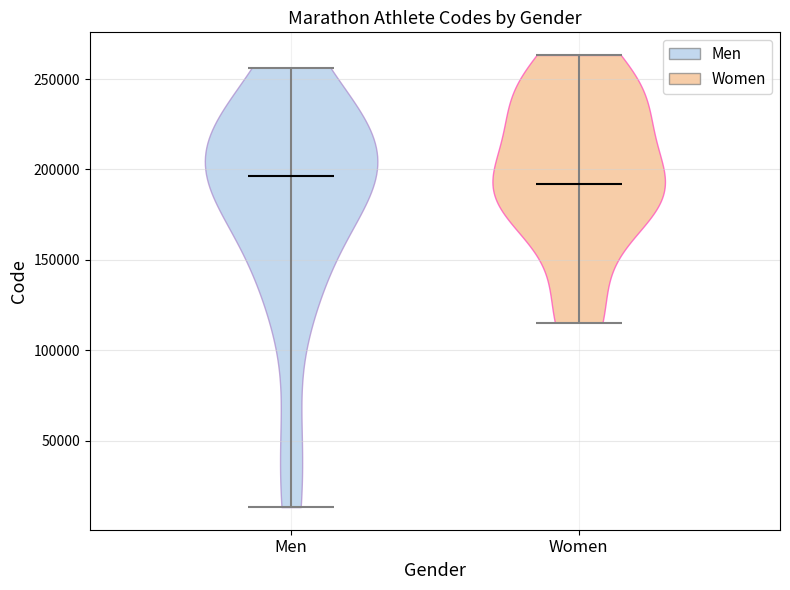

Reading left to right, read every violin against the y-axis: where its median line is, and the lowest and highest points it reaches. The values are not printed on the chart, so give them approximately, as read against the axis.

Men: median line 195000, lowest point 15000, highest point 255000
Women: median line 190000, lowest point 115000, highest point 265000